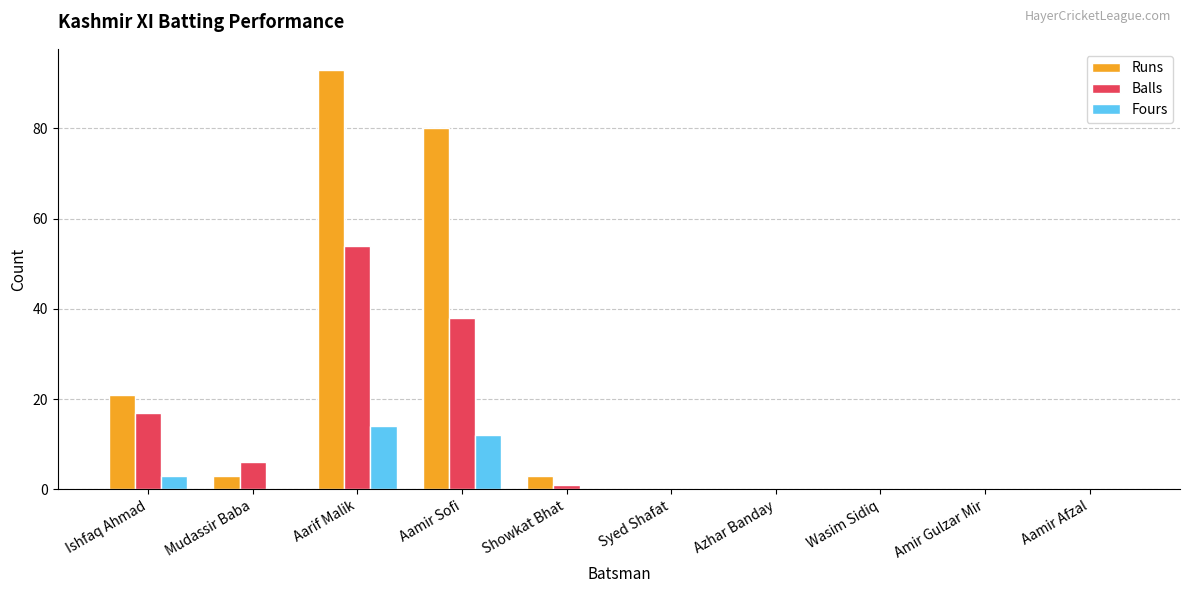

The value of Runs at Amir Gulzar Mir is -58. True or false?

False